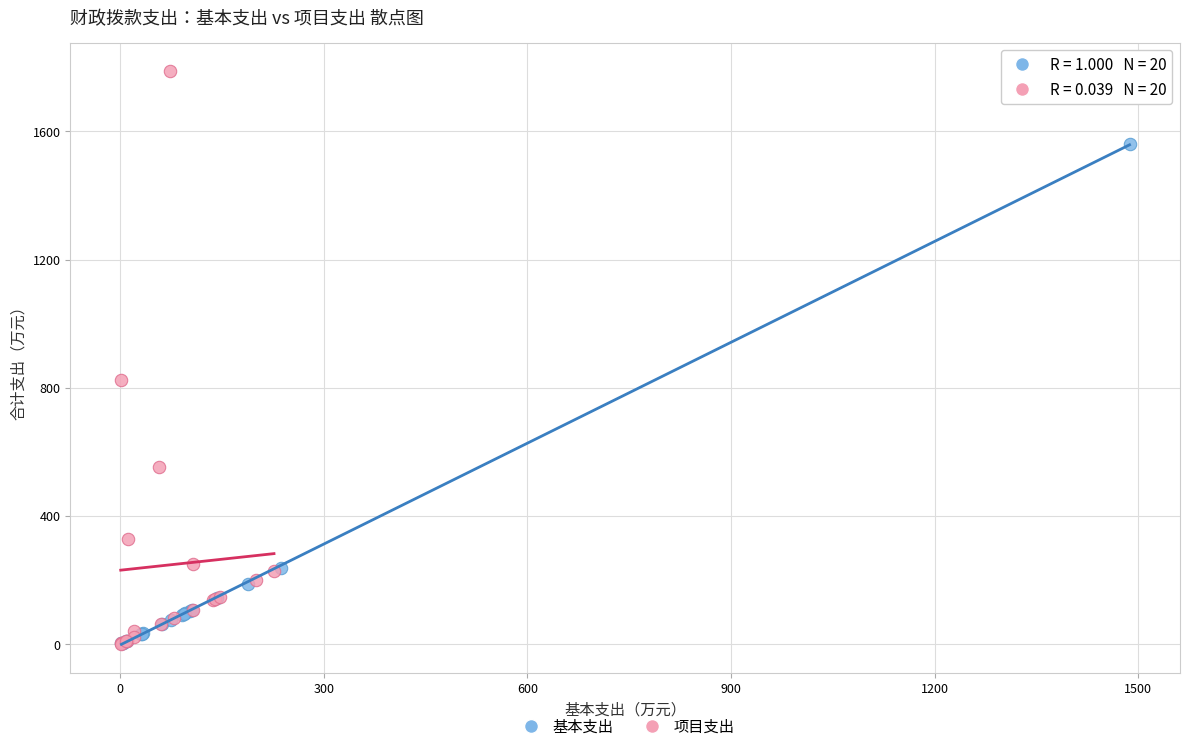

Which series contains the highest Y value?

项目支出